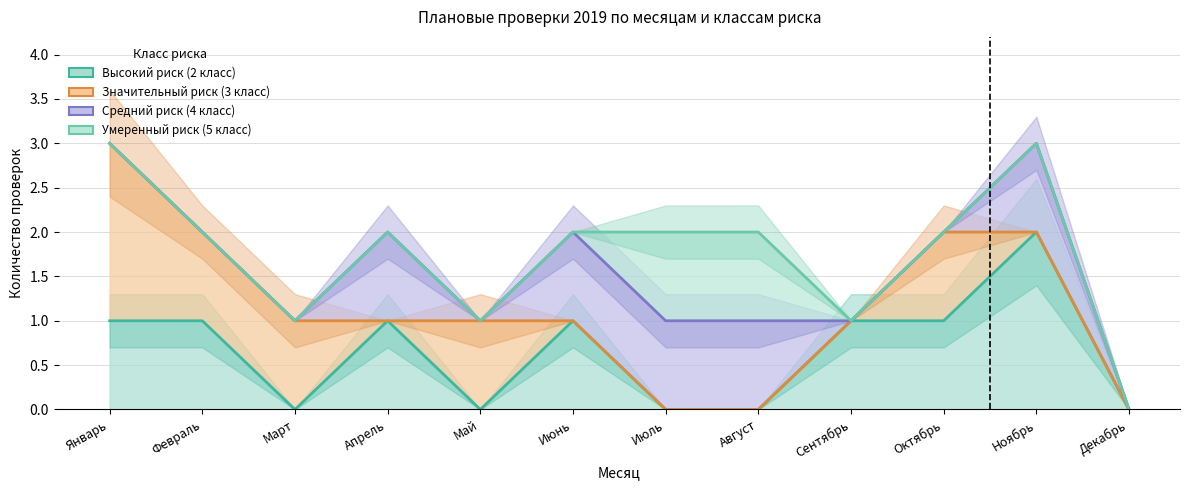

Count the number of categories in the chart.

12